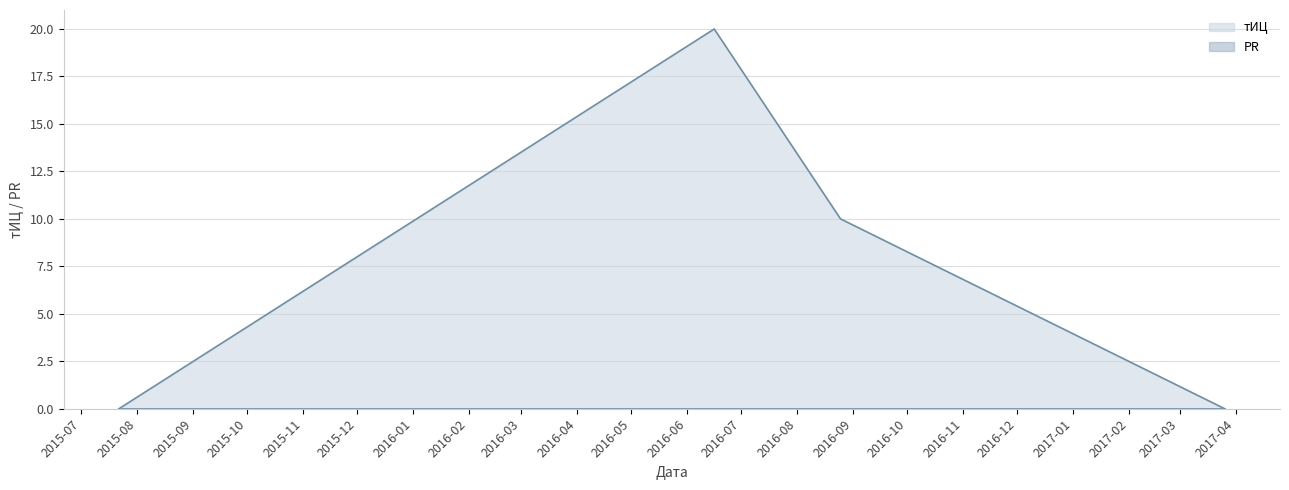

Which label corresponds to the smallest value in the chart?

2015-07-22